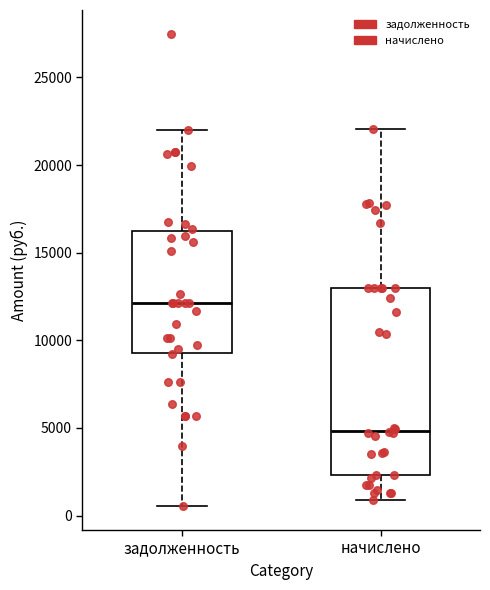

Where does the lower whisker of the box for начислено end on the y-axis? The values are not printed on the chart, so give them approximately, as read against the axis.

1000